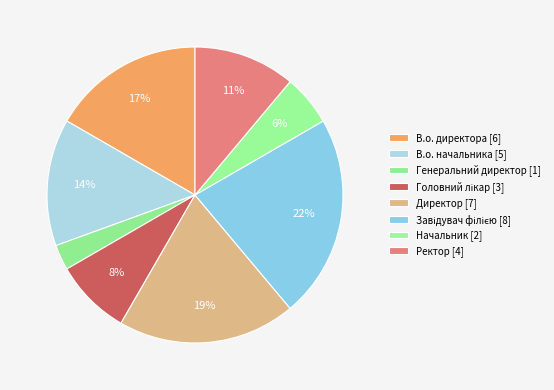

Between Ректор and Директор, which is larger?

Директор